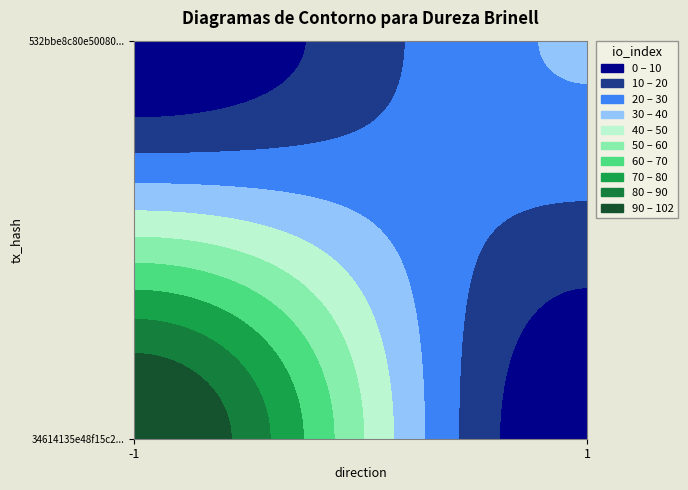

Between direction and io_index, which series saw the biggest shift?

34614135e48f15c236ba877fbe1eac0de995a37